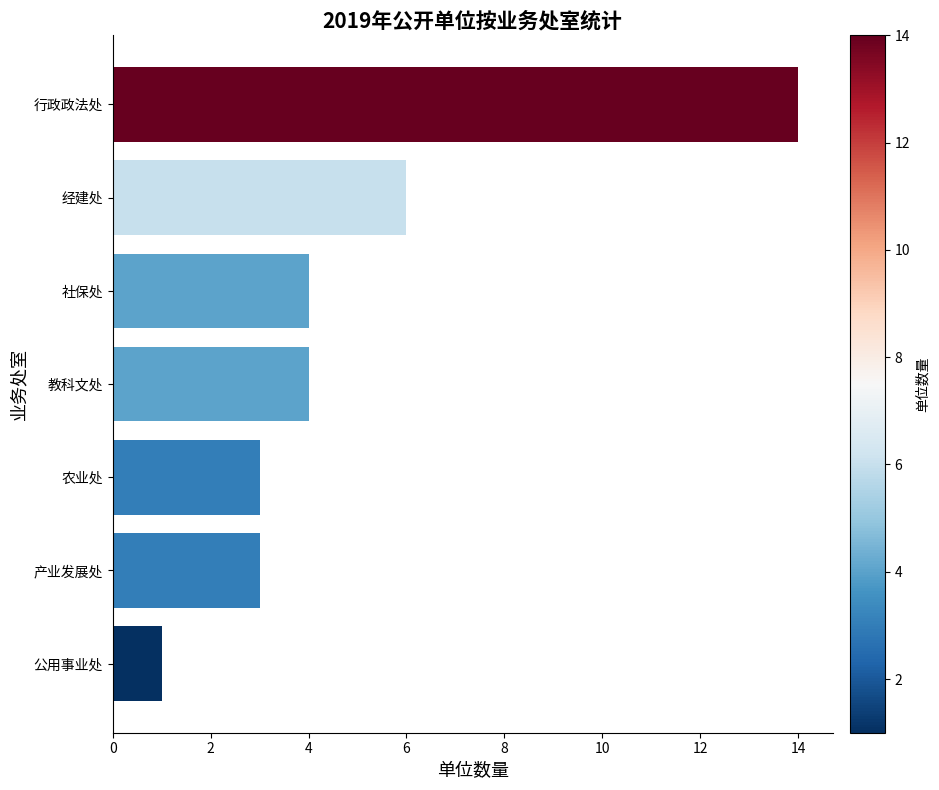

Which has a higher value, 经建处 or 产业发展处?

经建处